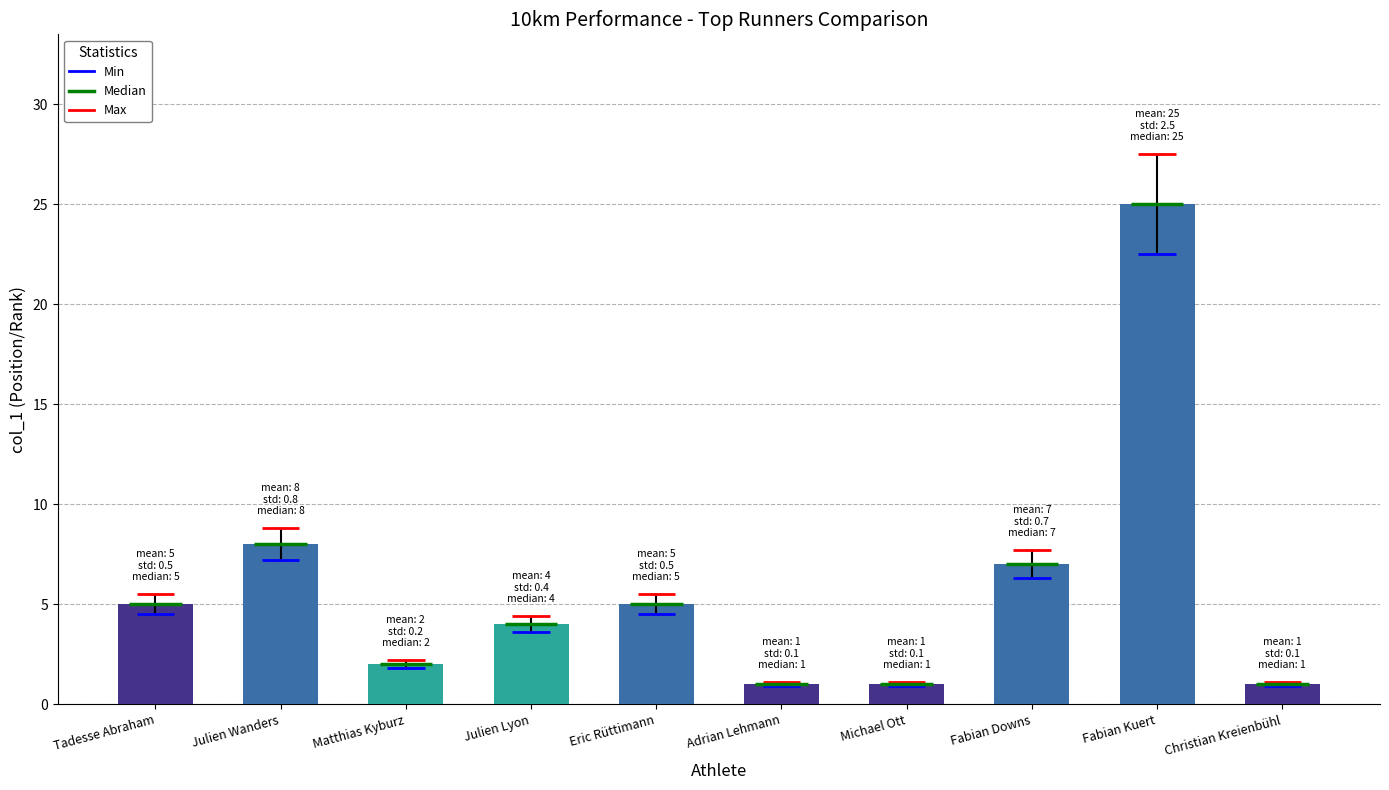

Are the bars grouped side by side (vs. stacked)?

No